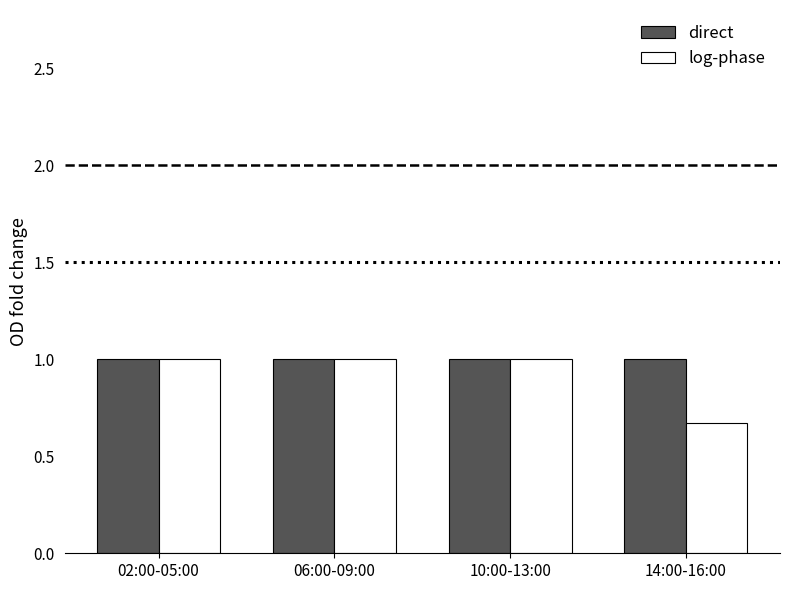

What is the highest value of the log-phase series?

1.0